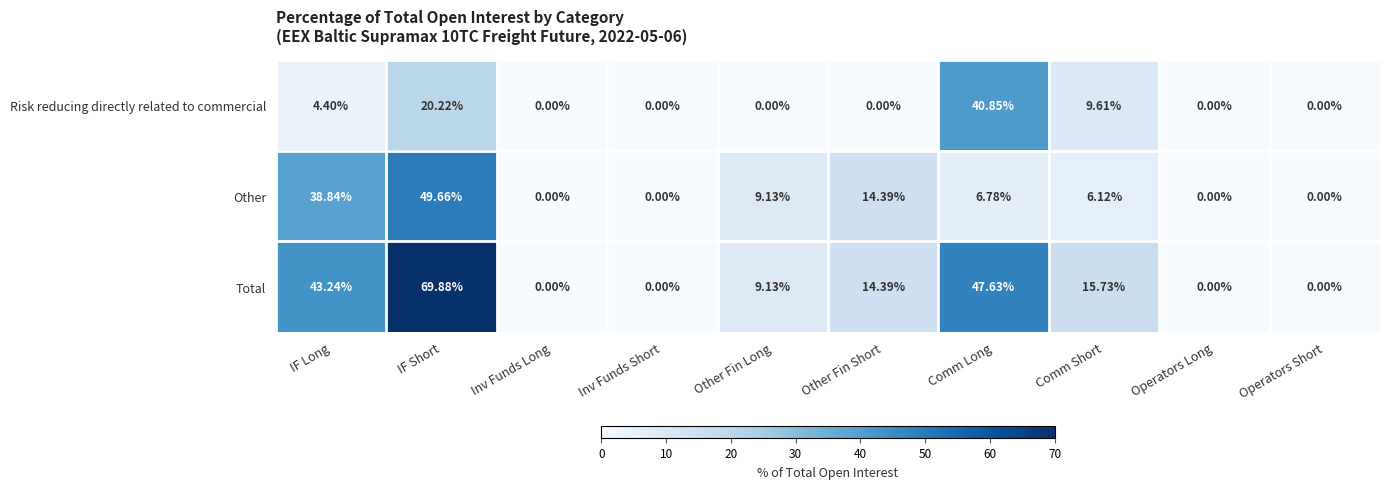

Which series has the largest range (max minus min)?

Total